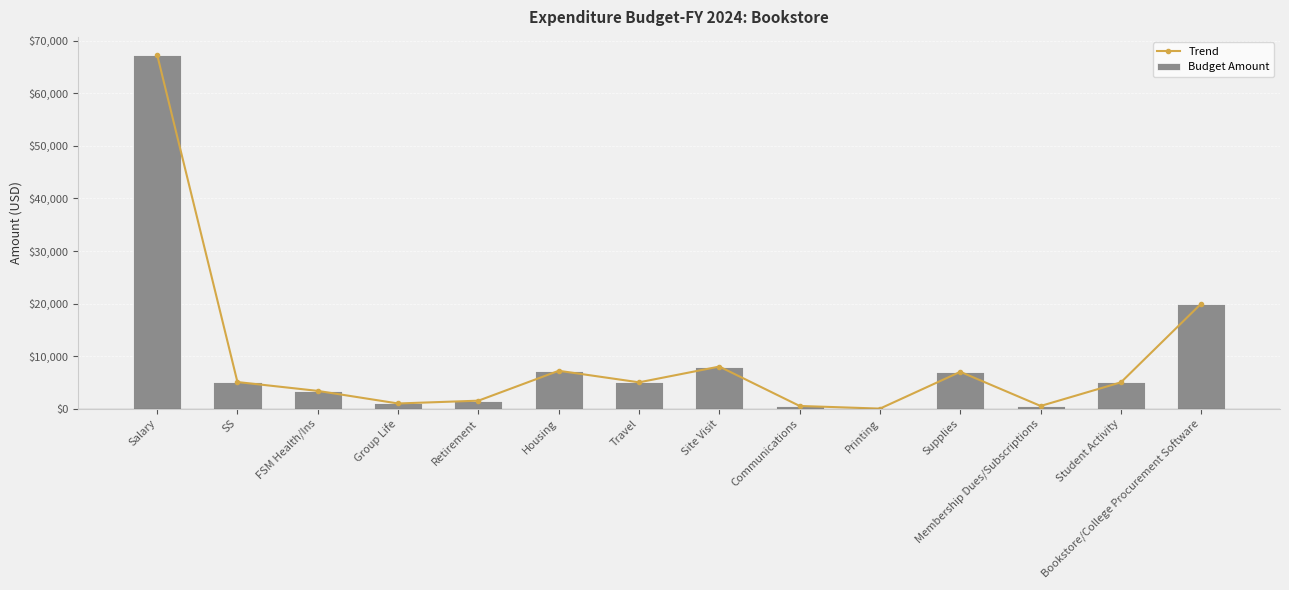

What is the value of the Budget Amount bar at the 8th from the left?

8000.0